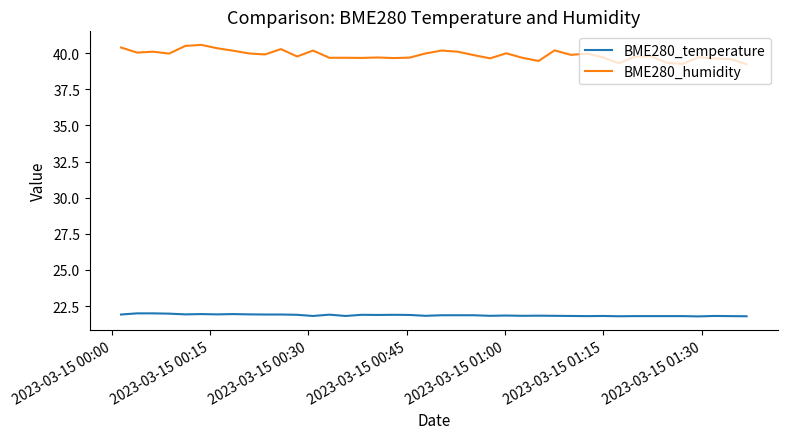

What is the difference between the maximum and minimum values in the BME280_humidity series?

1.3